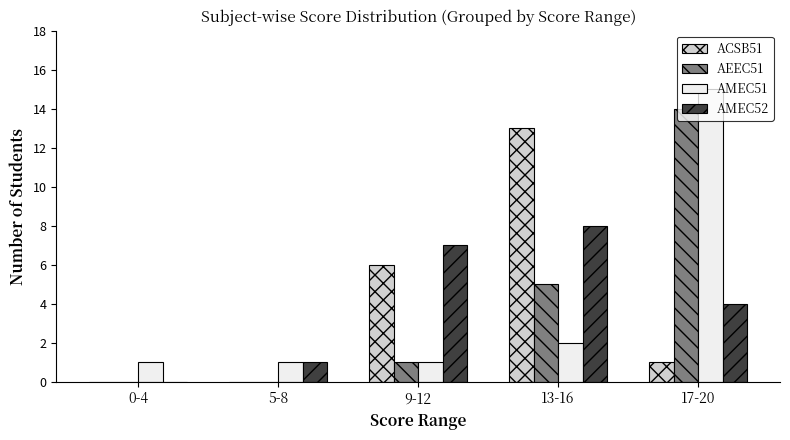

At which category is the sum across all series the highest?

17-20